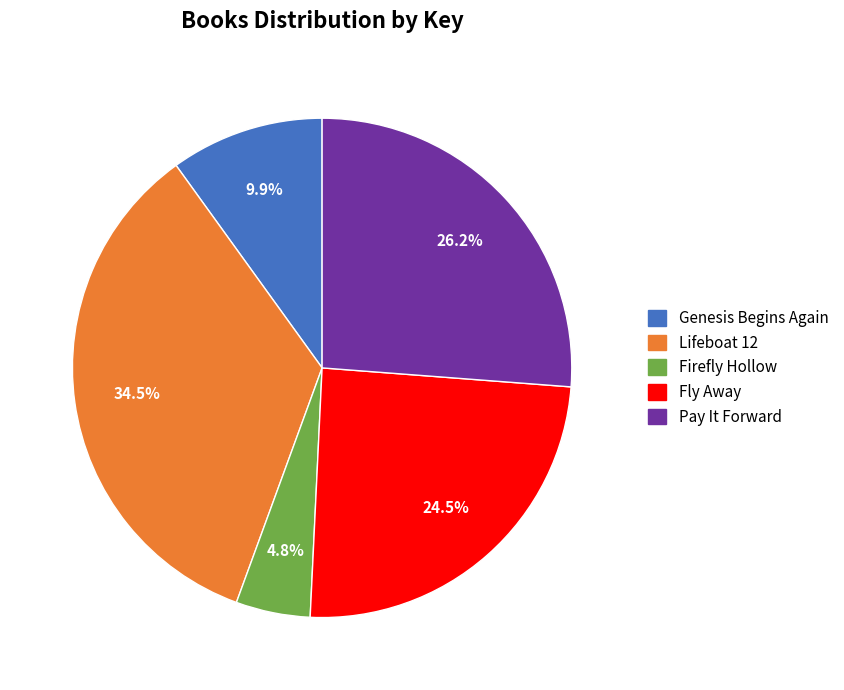

Rank the categories by value from highest to lowest.

Lifeboat 12, Pay It Forward, Fly Away, Genesis Begins Again, Firefly Hollow